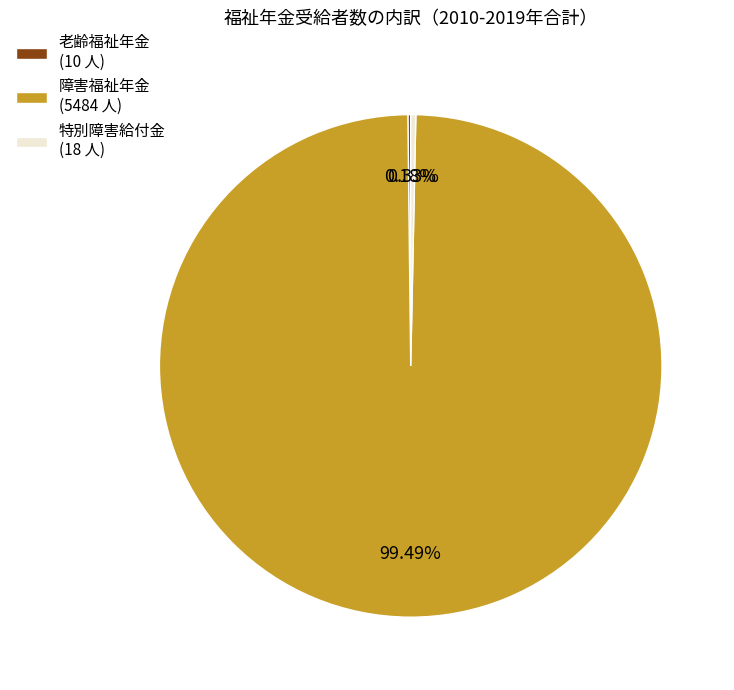

Combined, do 障害福祉年金 (5484 人) and 特別障害給付金 (18 人) account for over 50%?

Yes